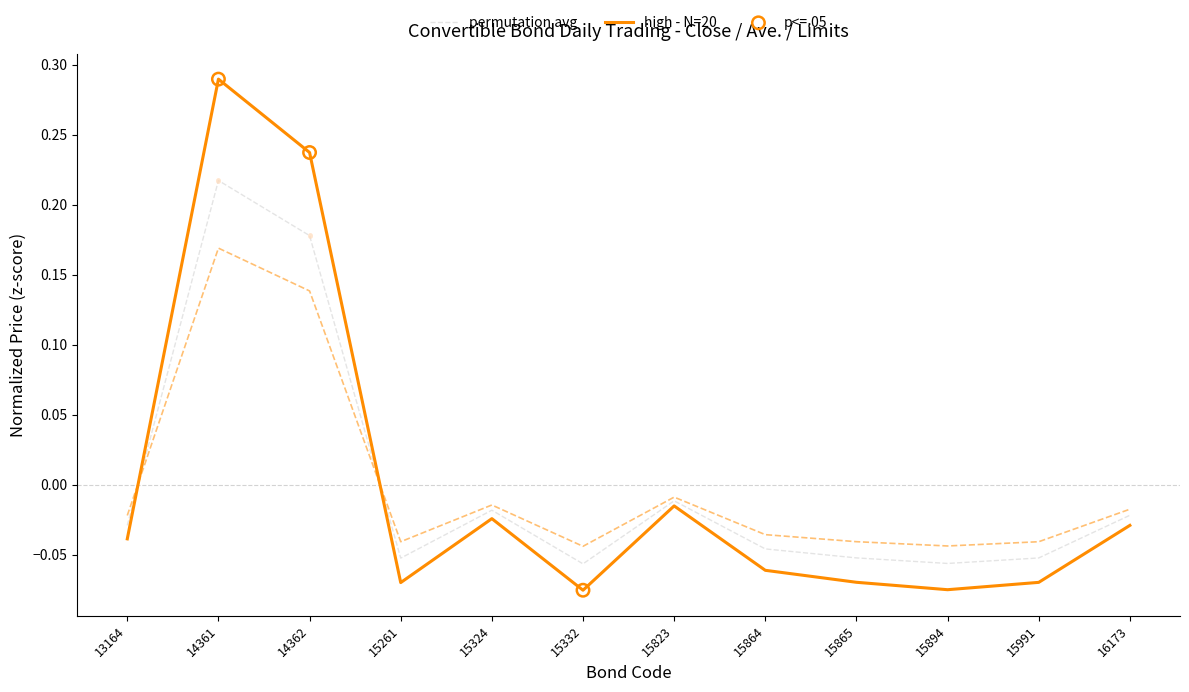

At which label does permutation avg reach its peak?

14361